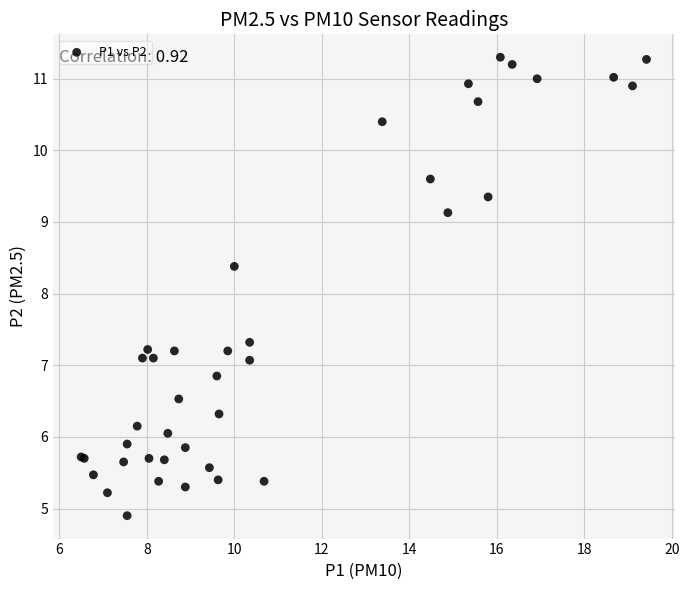

What Y value in the scatter plot is closest to 8?

8.4